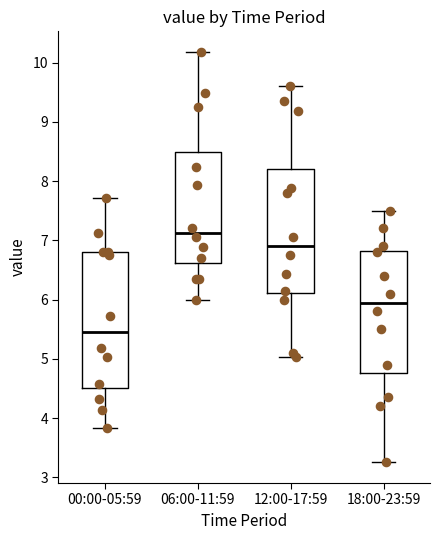

Which box has the highest median line?

06:00-11:59